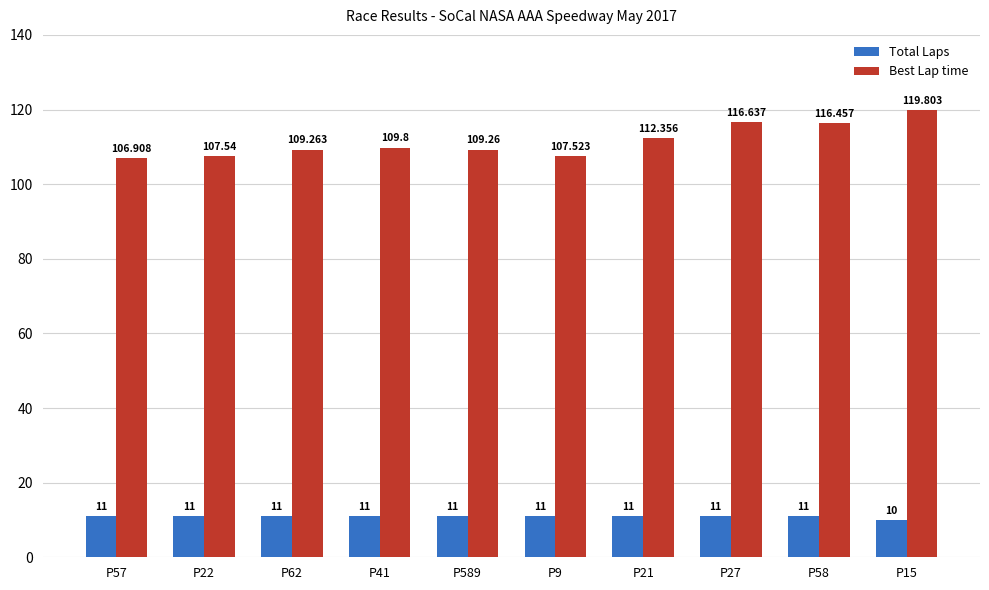

Reading left to right, transcribe all the data shown in this chart.

Total Laps: P57=11.0	P22=11.0	P62=11.0	P41=11.0	P589=11.0	P9=11.0	P21=11.0	P27=11.0	P58=11.0	P15=10.0
Best Lap time: P57=106.9	P22=107.5	P62=109.3	P41=109.8	P589=109.3	P9=107.5	P21=112.4	P27=116.6	P58=116.5	P15=119.8